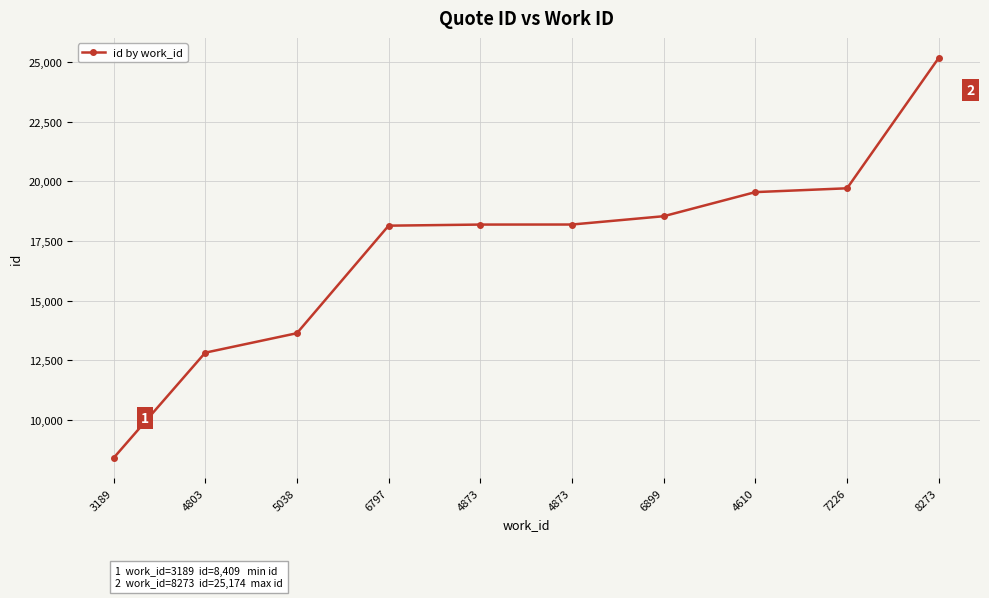

Is this an area chart (filled region under the line)?

No